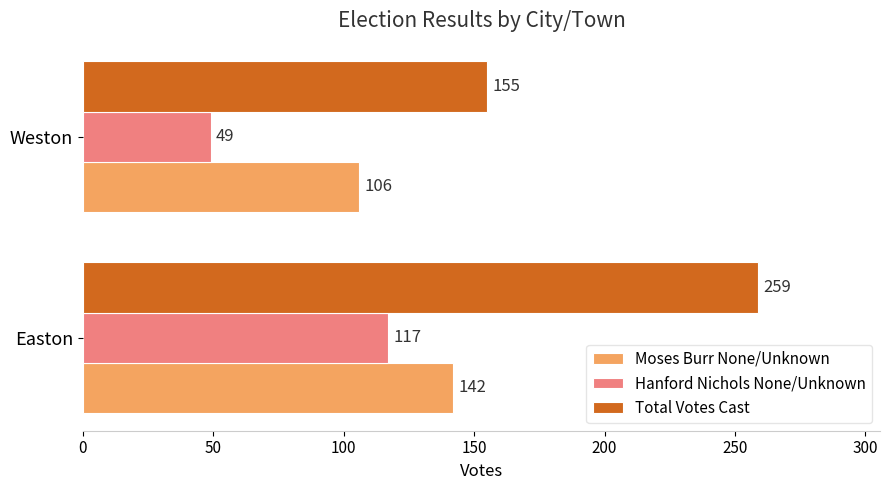

Which series changed the most between Easton and Weston?

Total Votes Cast